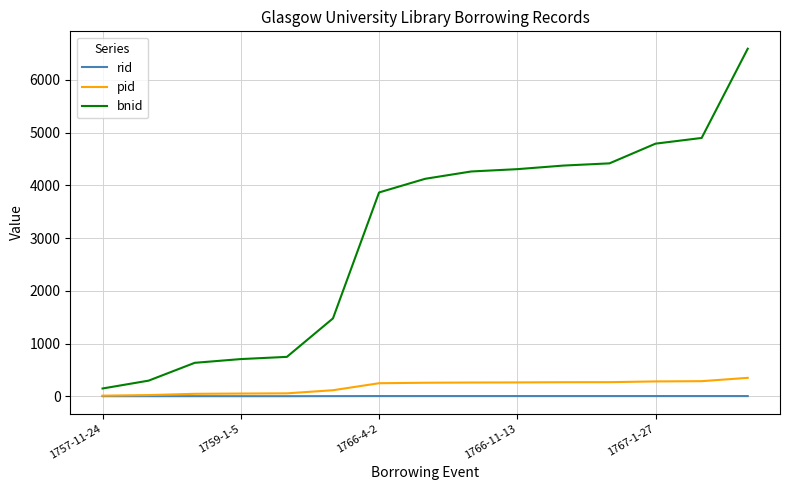

True or false: rid and bnid cross at least once.

False